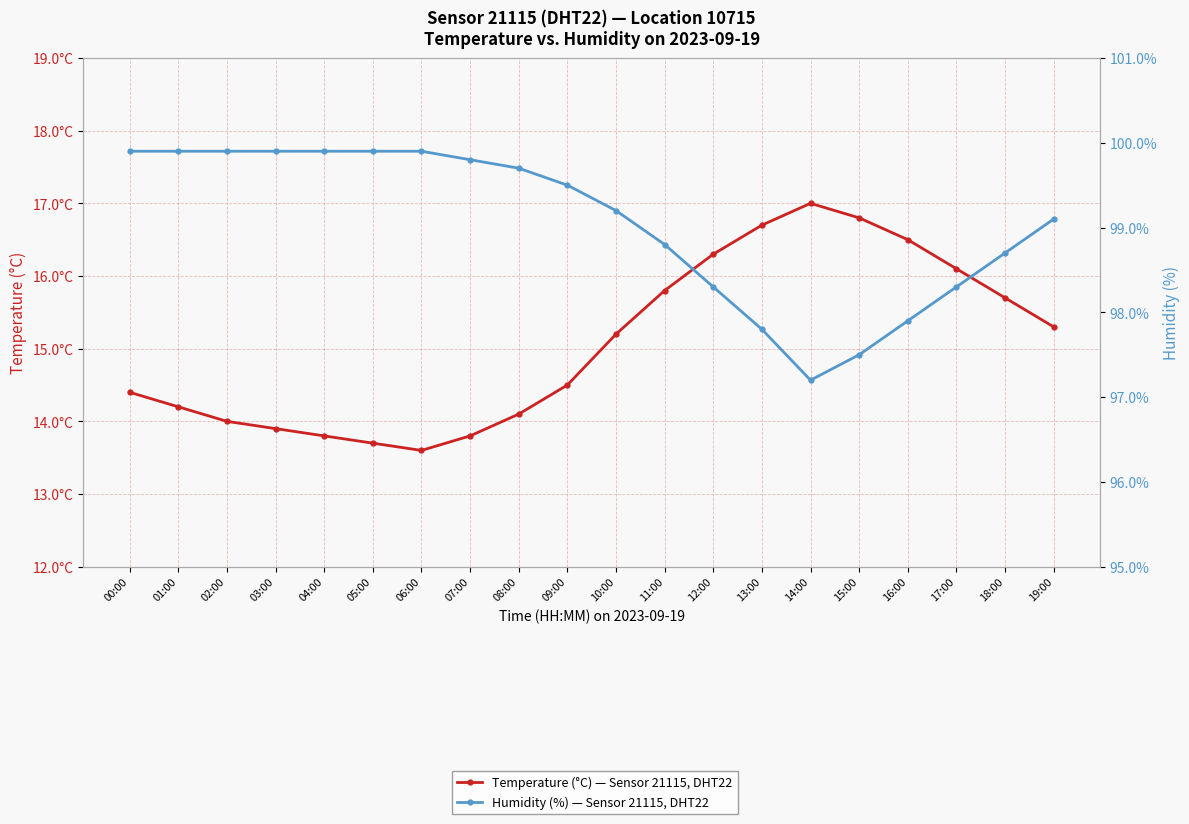

How many lines are shown in the chart?

2